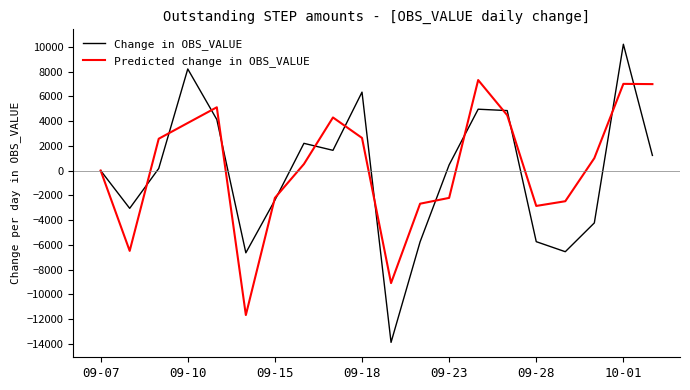

Rank the series by their maximum value, from highest to lowest.

Change in OBS_VALUE, Predicted change in OBS_VALUE